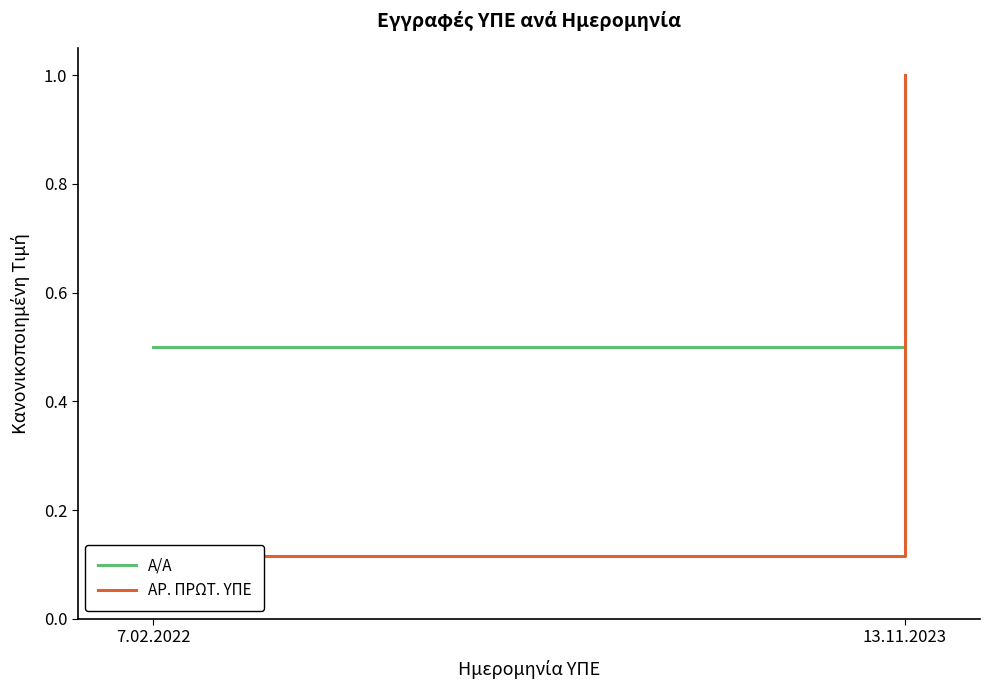

What is the approximate value of Α/Α at 7.02.2022?

0.5